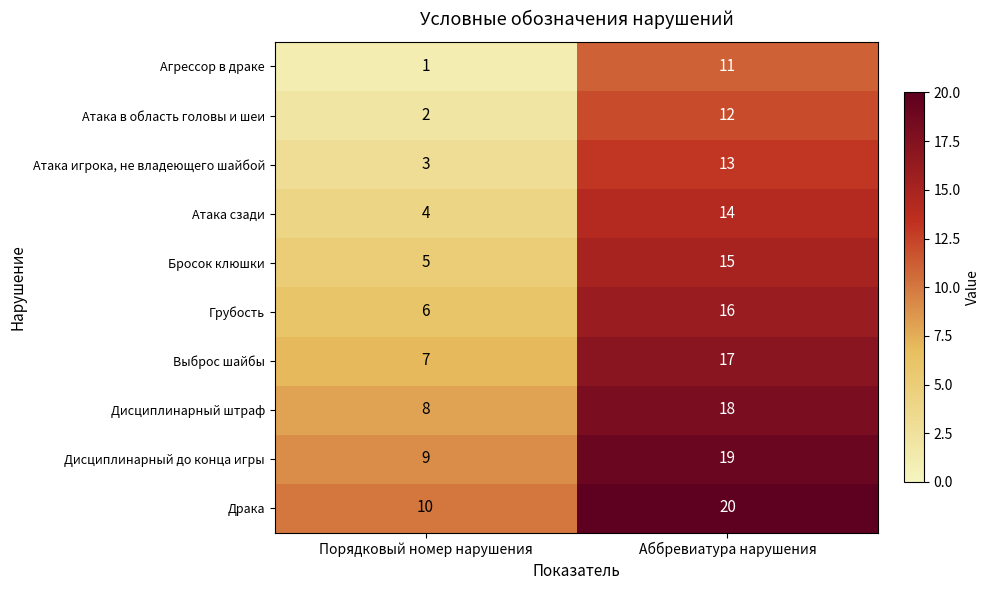

At how many categories does at least one series exceed 14?

1